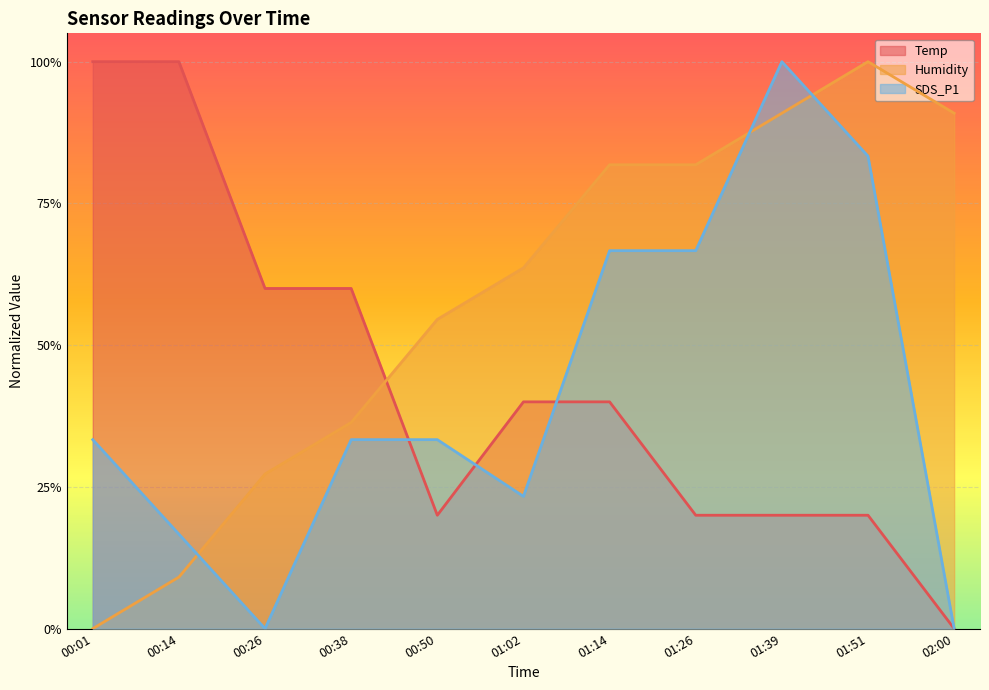

Does the chart display data point markers on the line(s)?

No